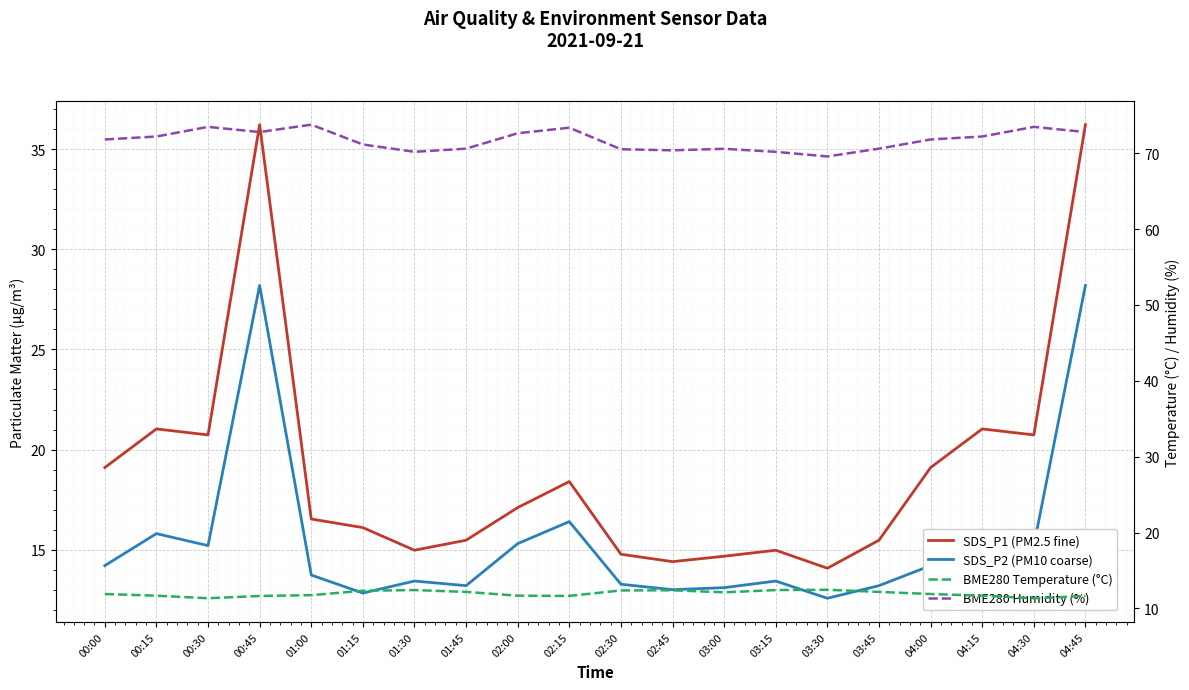

What is the value of the SDS_P2 (PM10 coarse) point at the 1st from the left?

14.2